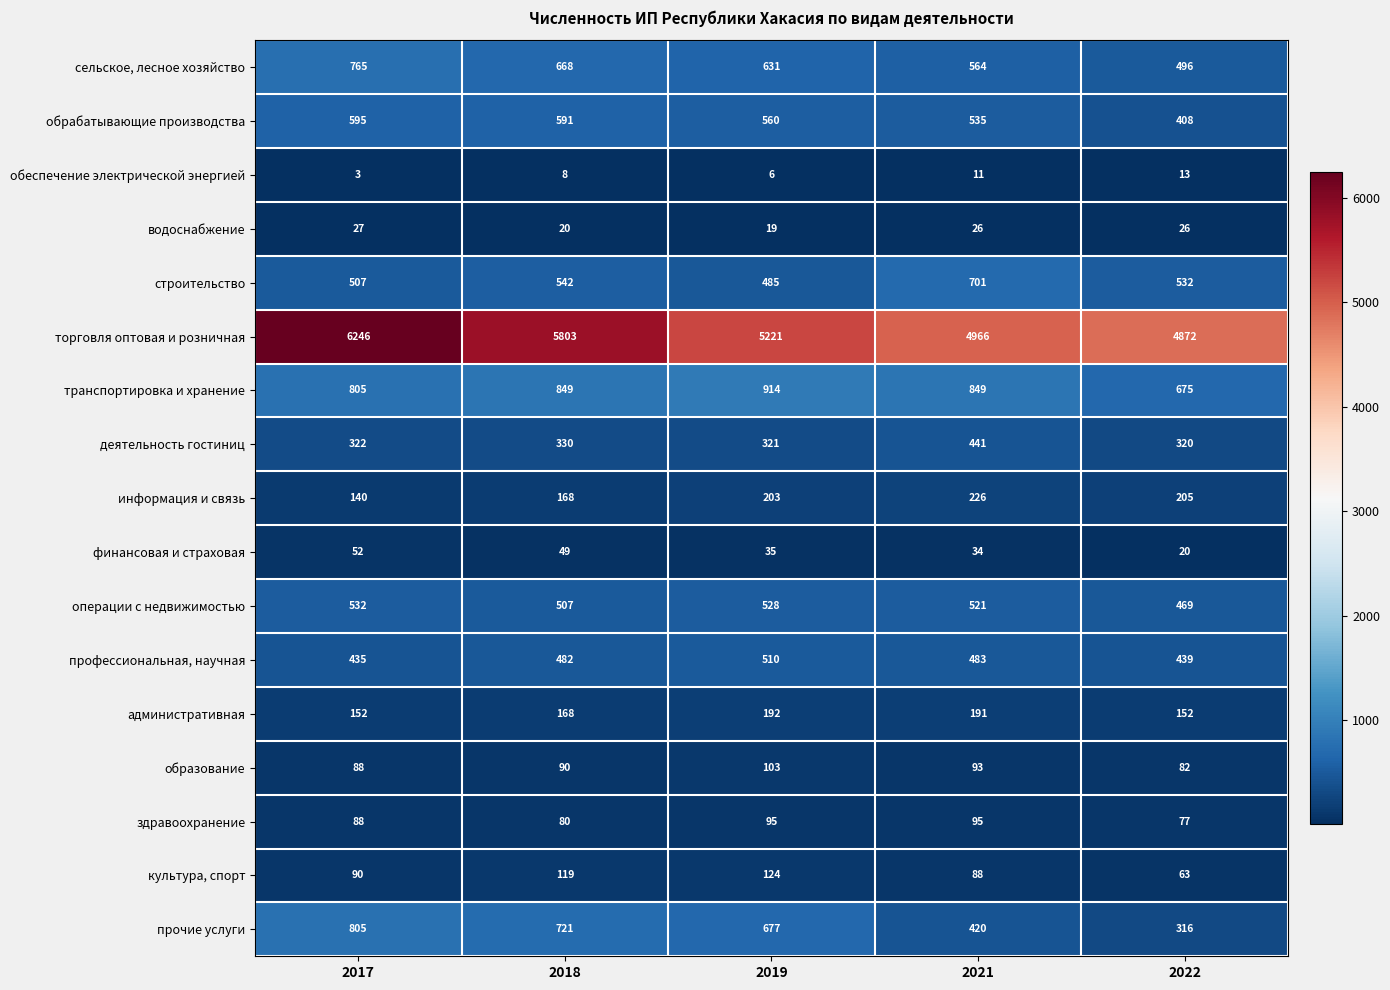

How many data points does each series have?

5